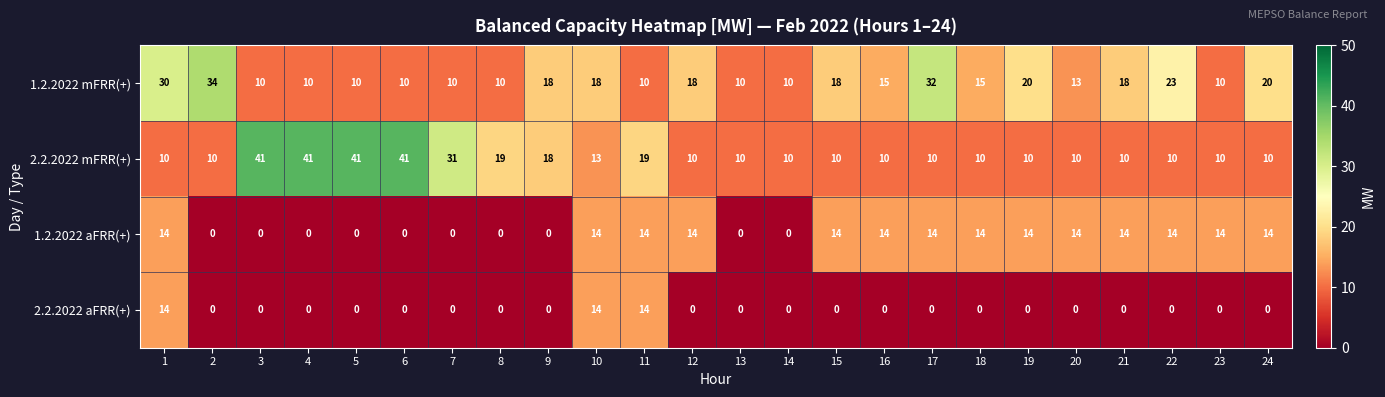

What is the total value across all series at 21?

42